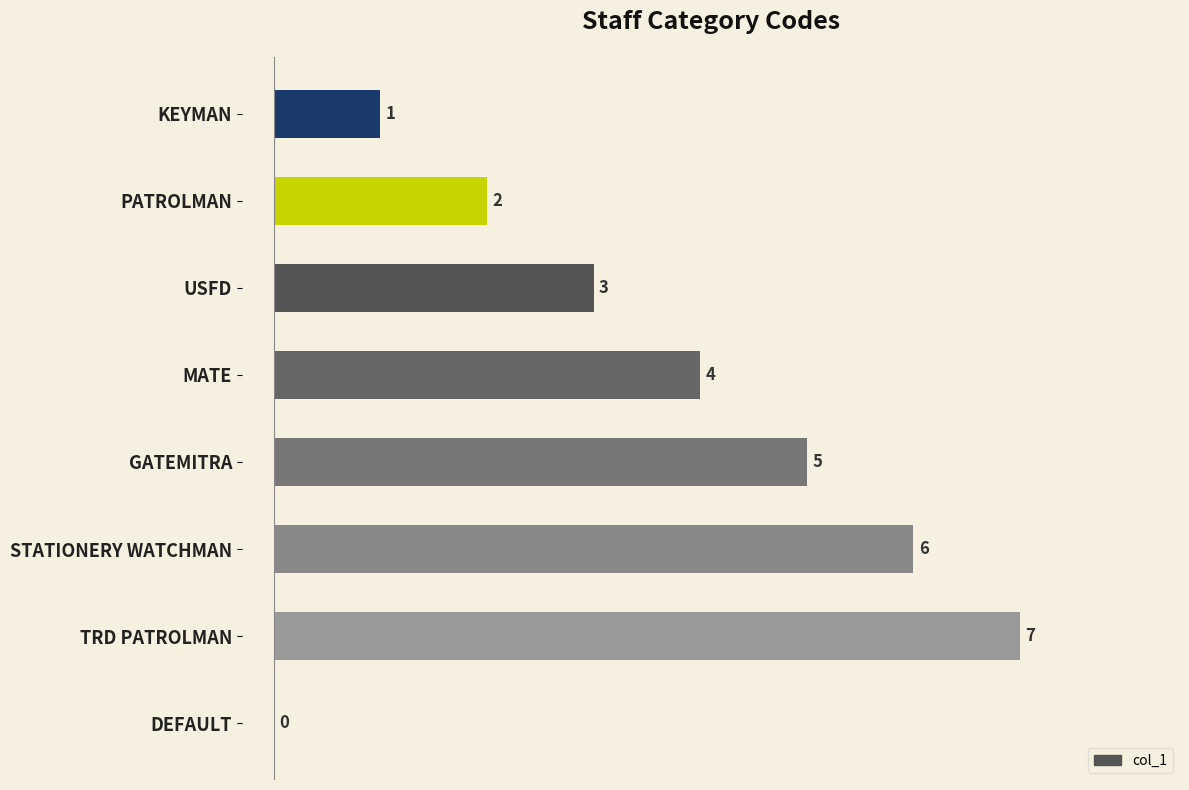

Reading top to bottom, what are all the values shown in this chart?

KEYMAN=1	PATROLMAN=2	USFD=3	MATE=4	GATEMITRA=5	STATIONERY WATCHMAN=6	TRD PATROLMAN=7	DEFAULT=0